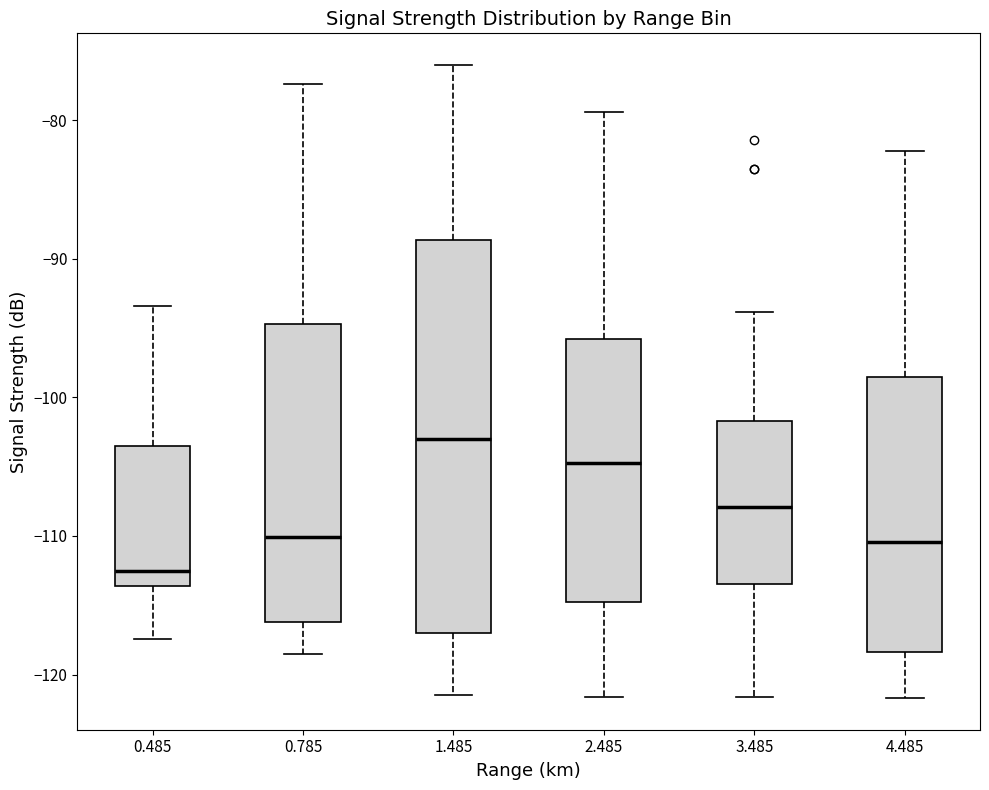

Reading left to right, read every box against the y-axis: the position of its median line, the range the box covers, and the ends of its whiskers. The values are not printed on the chart, so give them approximately, as read against the axis.

0.485: median -112, box -114 to -103, whiskers -117 to -93
0.785: median -110, box -116 to -95, whiskers -118 to -77
1.485: median -103, box -117 to -89, whiskers -121 to -76
2.485: median -105, box -115 to -96, whiskers -122 to -79
3.485: median -108, box -113 to -102, whiskers -122 to -94
4.485: median -110, box -118 to -98, whiskers -122 to -82